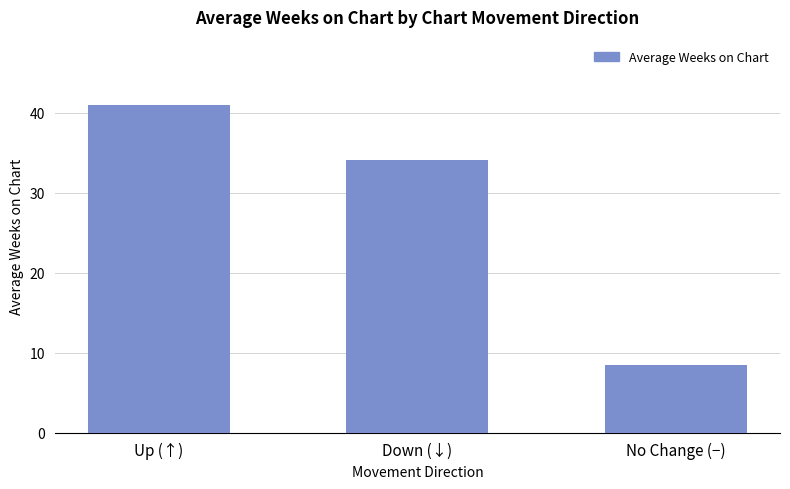

Is it true that the value at No Change (−) is 4.6?

False